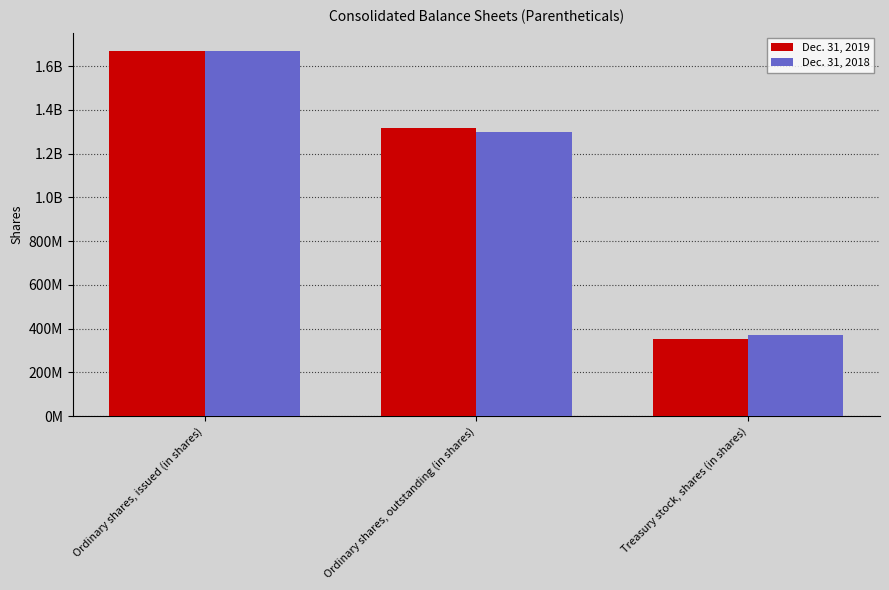

Are the bars grouped side by side (vs. stacked)?

Yes